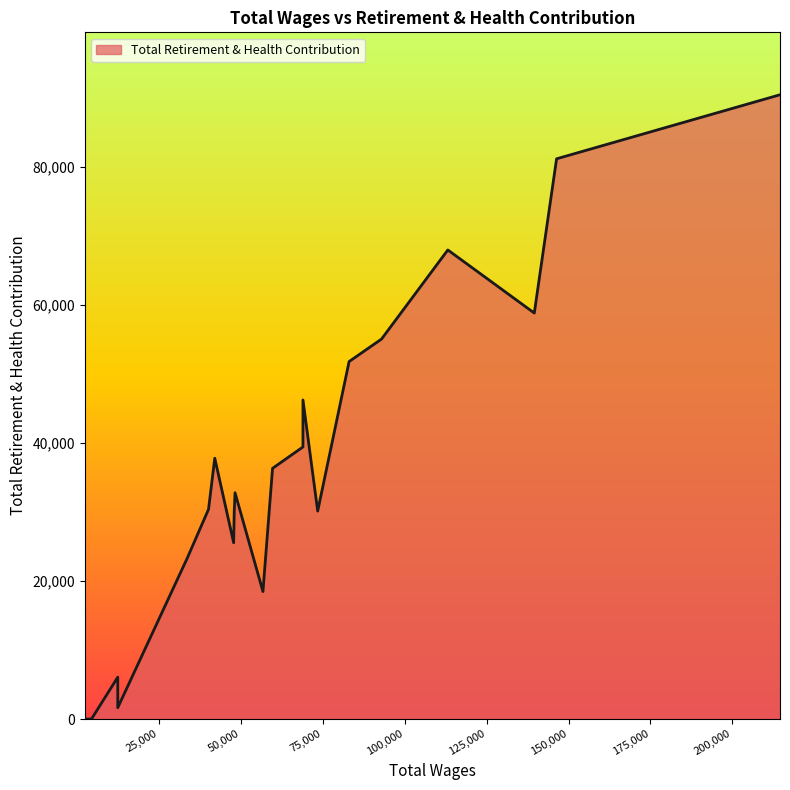

Does the chart display data point markers on the line(s)?

No